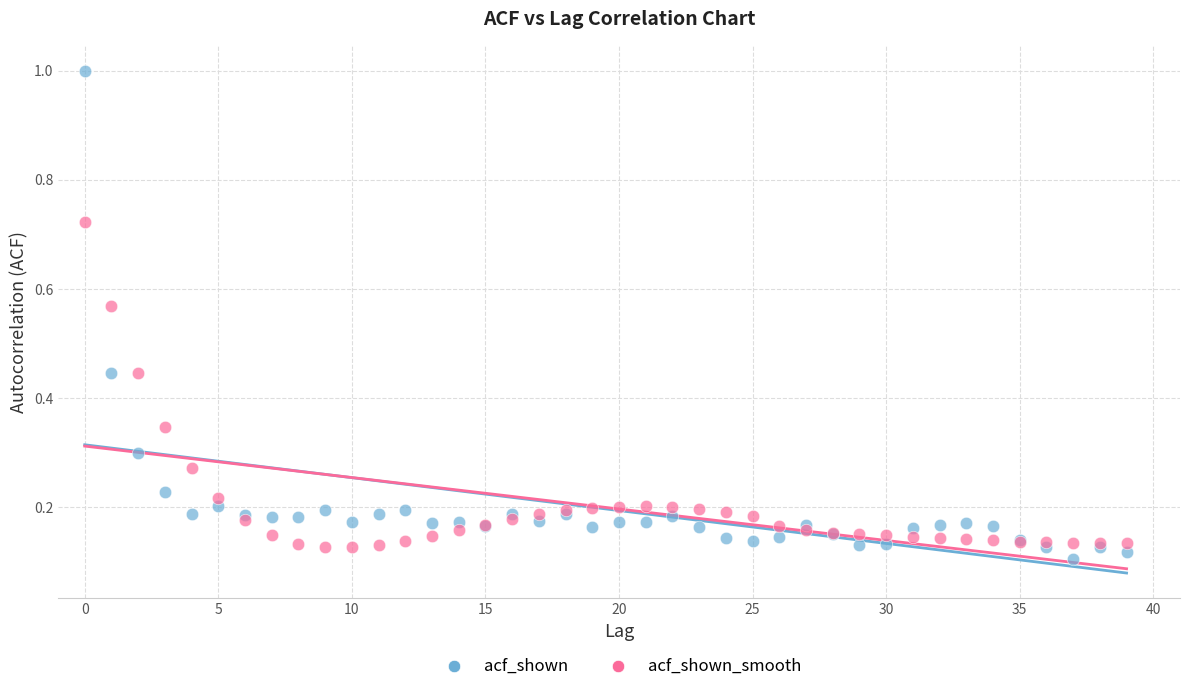

Which series contains the highest Y value?

acf_shown